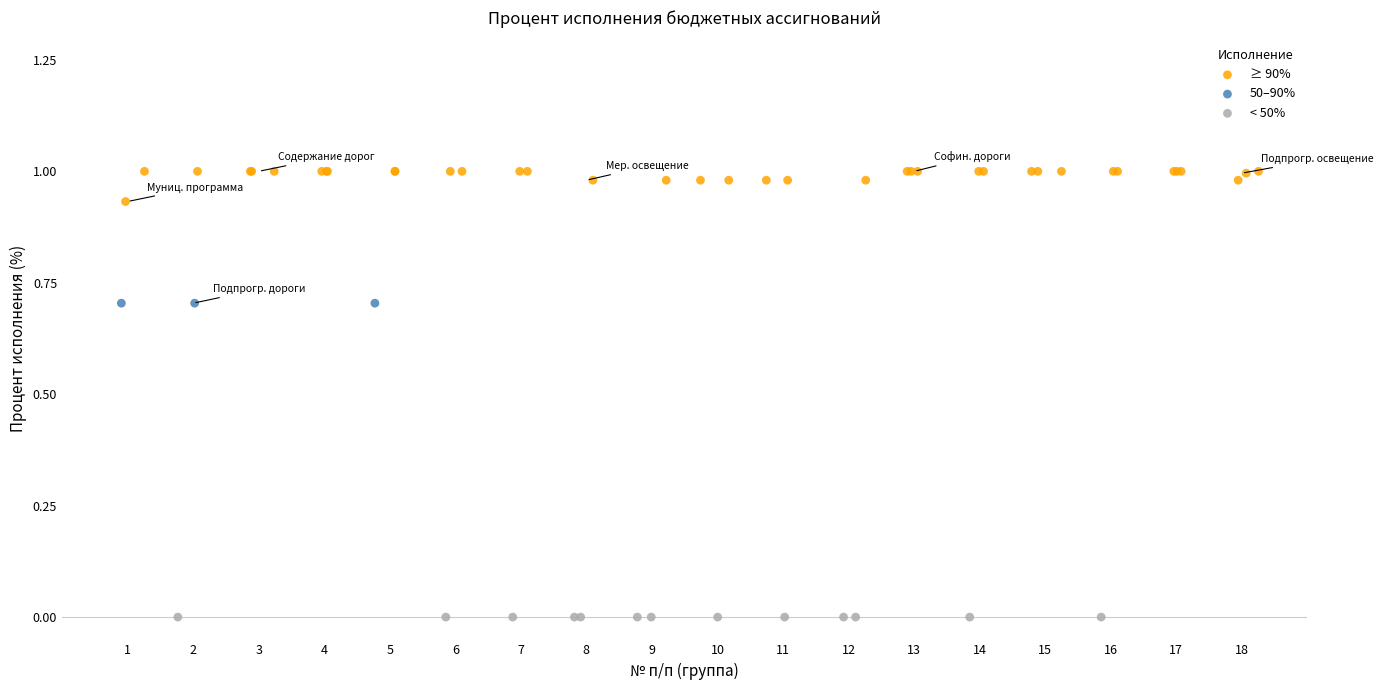

Which series reaches the maximum Y coordinate?

≥ 90%